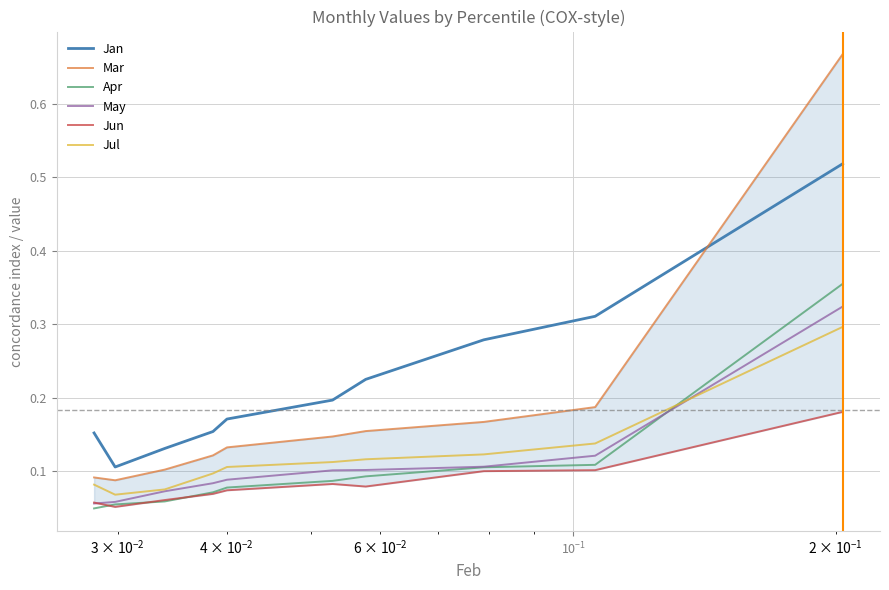

True or false: Jan and May cross at least once.

False